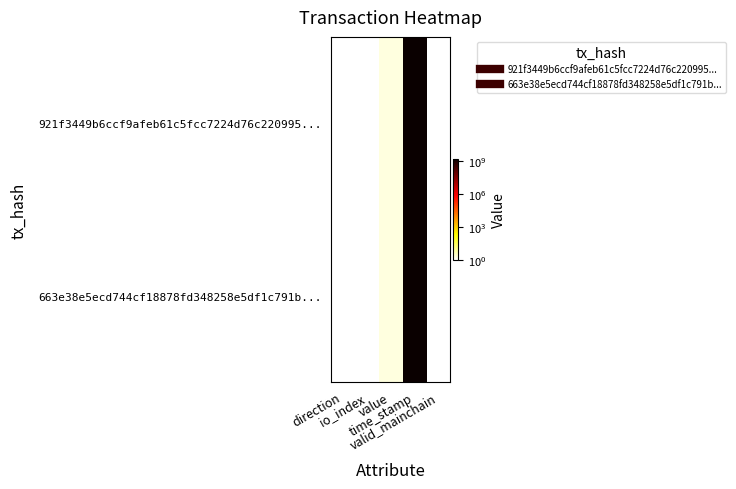

Which series has the largest total across all categories?

921f3449b6ccf9afeb61c5fcc7224d76c220995...